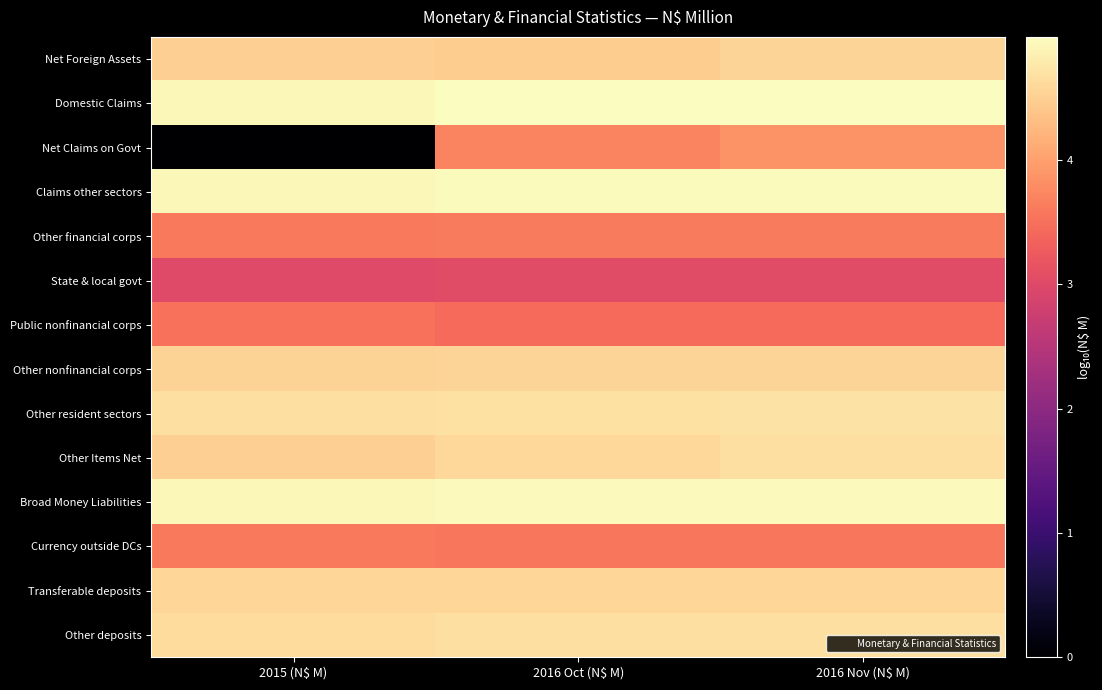

Which series changed the most between 2016 Oct (N$ M) and 2016 Nov (N$ M)?

Net Claims on Govt